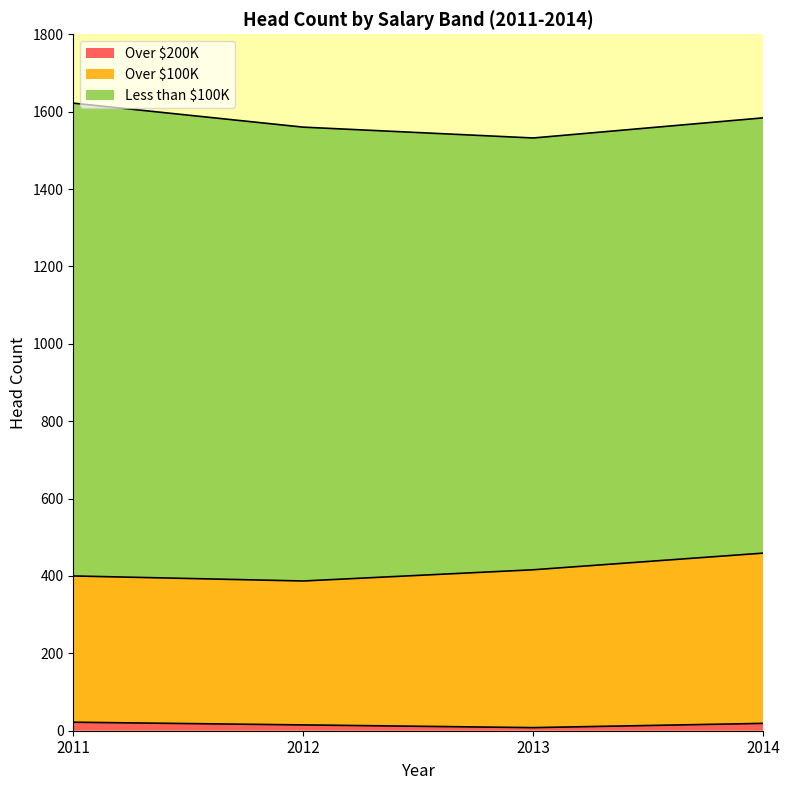

Between 2011 and 2014, which is larger?

2011